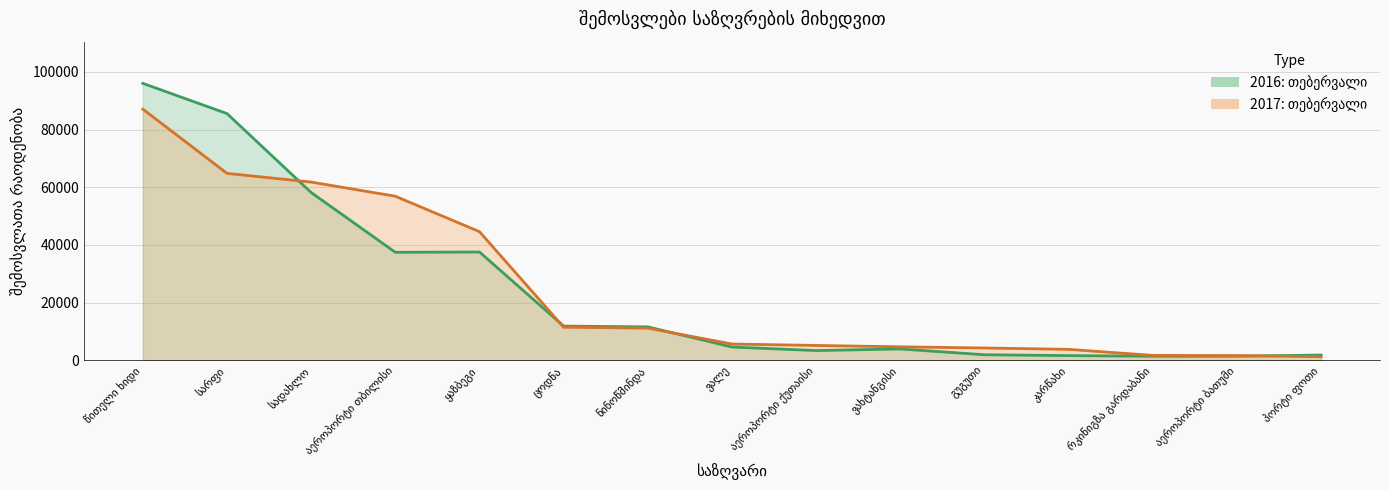

How many values in the 2017: თებერვალი series are below 5666?

7